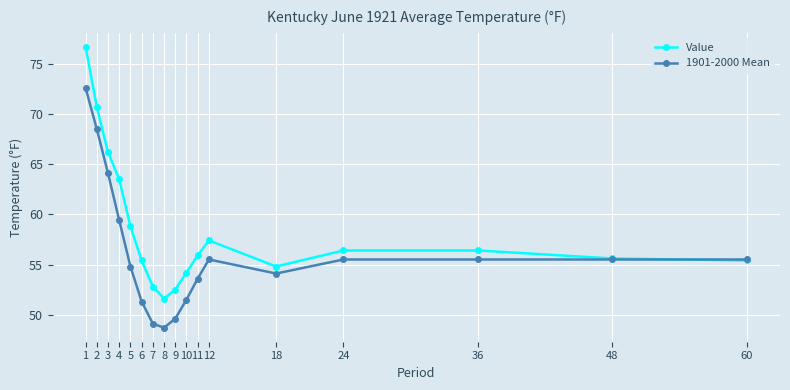

How many lines are shown in the chart?

2